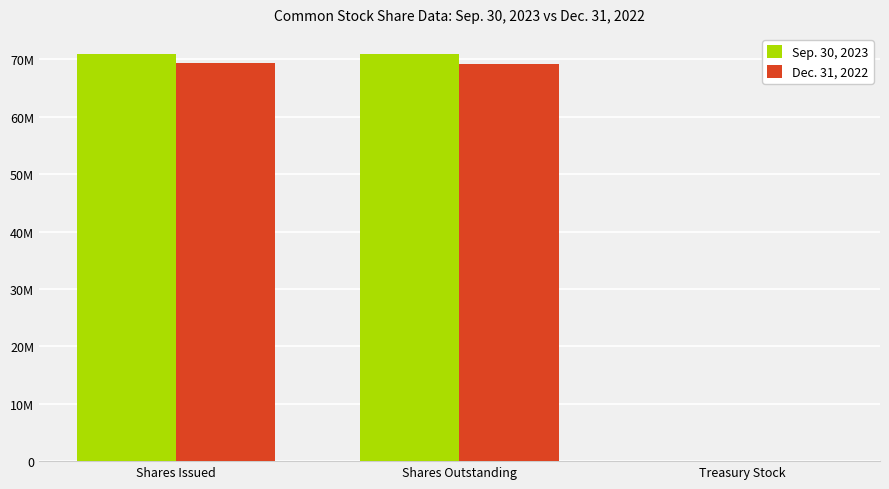

What is the smallest value displayed?

33333